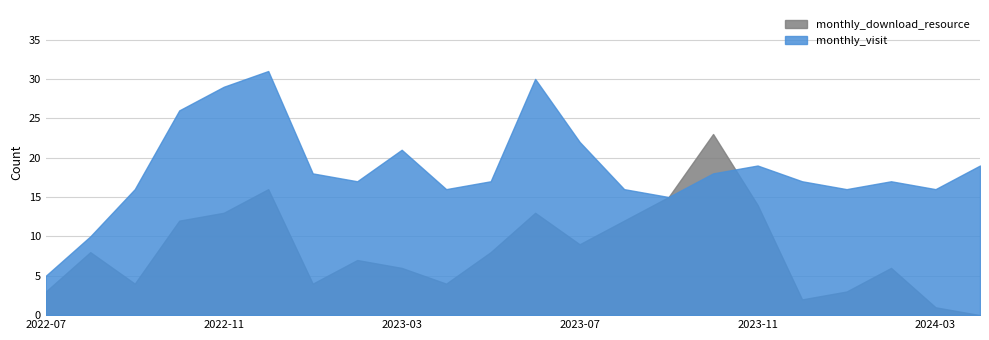

What is the sum of the monthly_download_resource values at 2023-09 and 2024-04?

15